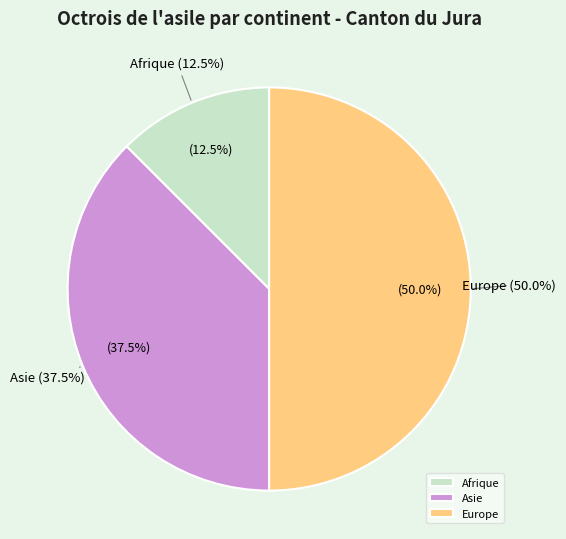

The Asie slice represents 38% of the pie. True or false?

True